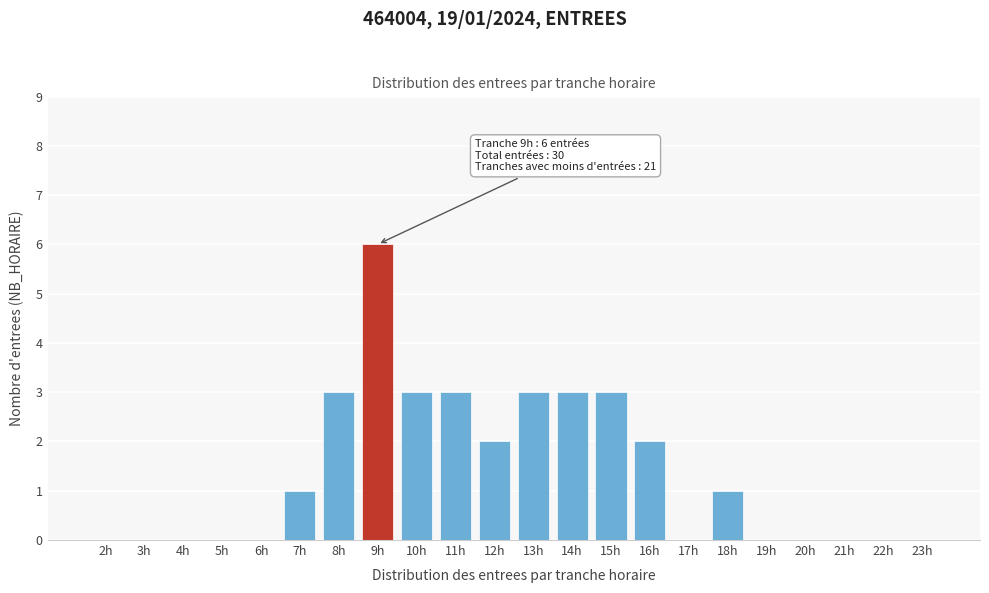

Reading left to right, extract all data points from this chart.

2h=0	3h=0	4h=0	5h=0	6h=0	7h=1	8h=3	9h=6	10h=3	11h=3	12h=2	13h=3	14h=3	15h=3	16h=2	17h=0	18h=1	19h=0	20h=0	21h=0	22h=0	23h=0